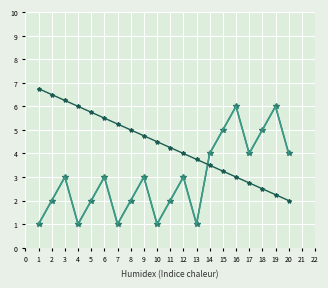

Reading left to right, transcribe all the data shown in this chart.

CodFiliale: 1.0	2.0	3.0	1.0	2.0	3.0	1.0	2.0	3.0	1.0	2.0	3.0	1.0	4.0	5.0	6.0	4.0	5.0	6.0	4.0
CodFiliale_shifted: 1.0	2.0	3.0	1.0	2.0	3.0	1.0	2.0	3.0	1.0	2.0	3.0	1.0	4.0	5.0	6.0	4.0	5.0	6.0	4.0
CodFiliale_trend: 6.8	6.5	6.2	6.0	5.8	5.5	5.2	5.0	4.8	4.5	4.2	4.0	3.8	3.5	3.2	3.0	2.8	2.5	2.2	2.0